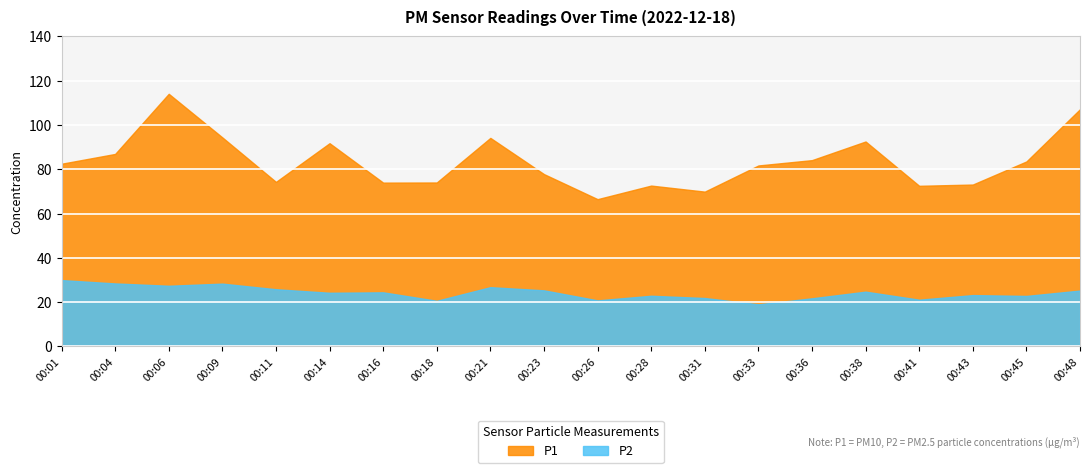

At how many categories does at least one series exceed 34?

20